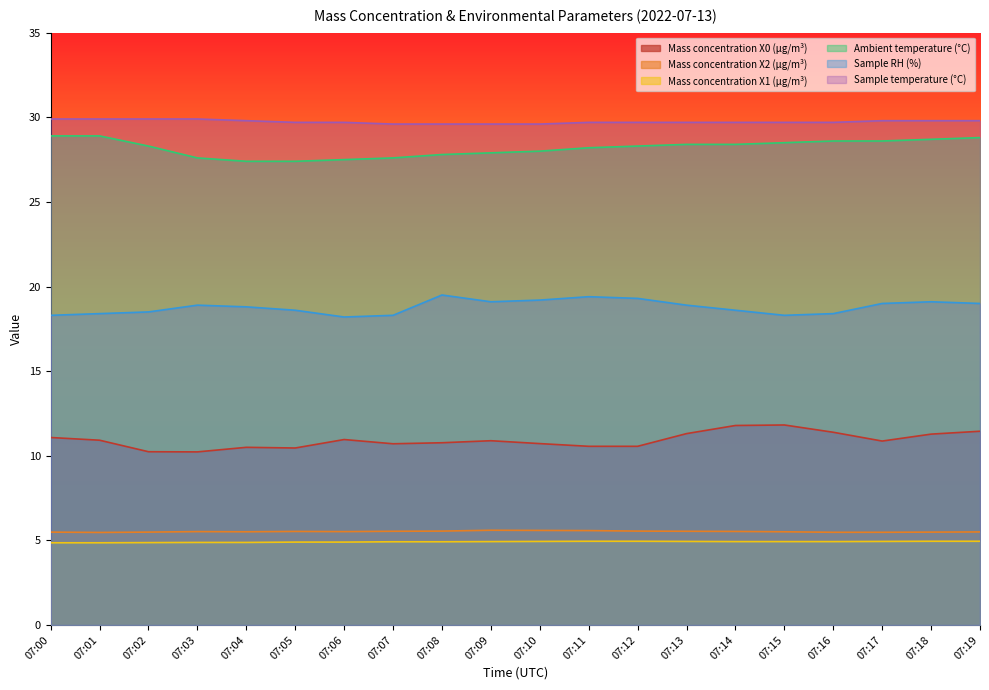

True or false: Mass concentration X1 (μg/m³) and Ambient temperature (°C) intersect in this chart.

False